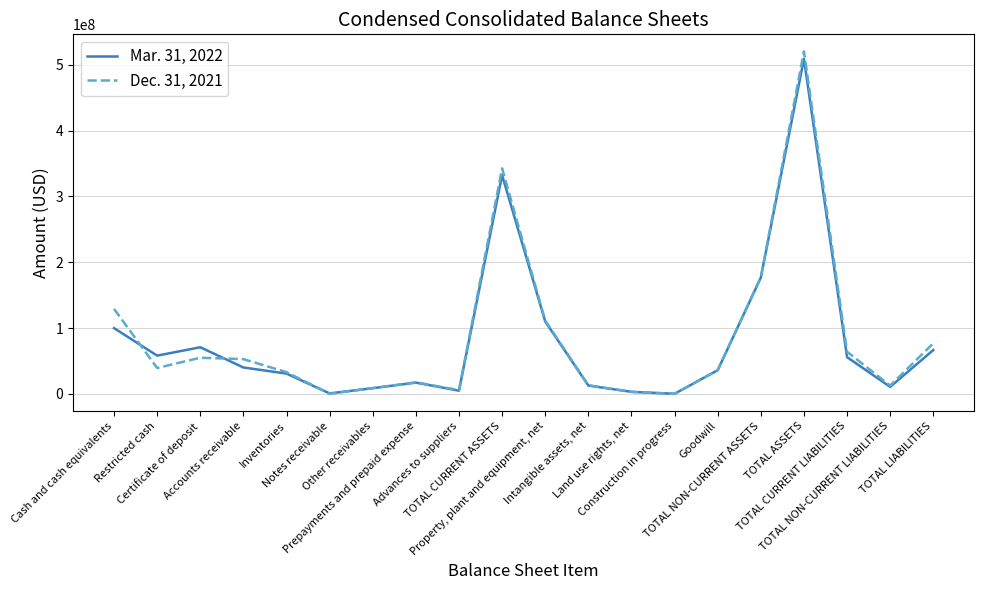

How many lines are shown in the chart?

2